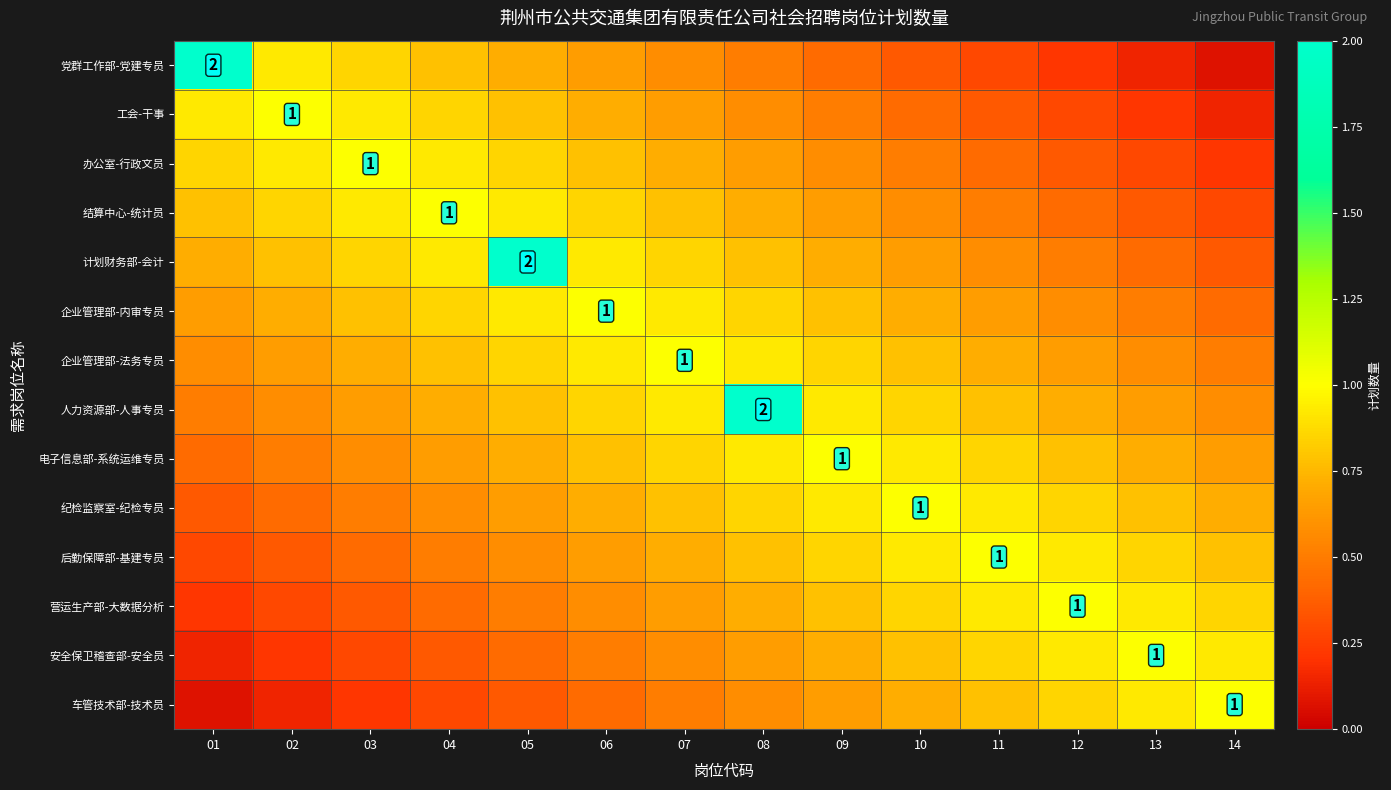

What is the minimum value for 安全保卫稽查部-安全员?

0.1